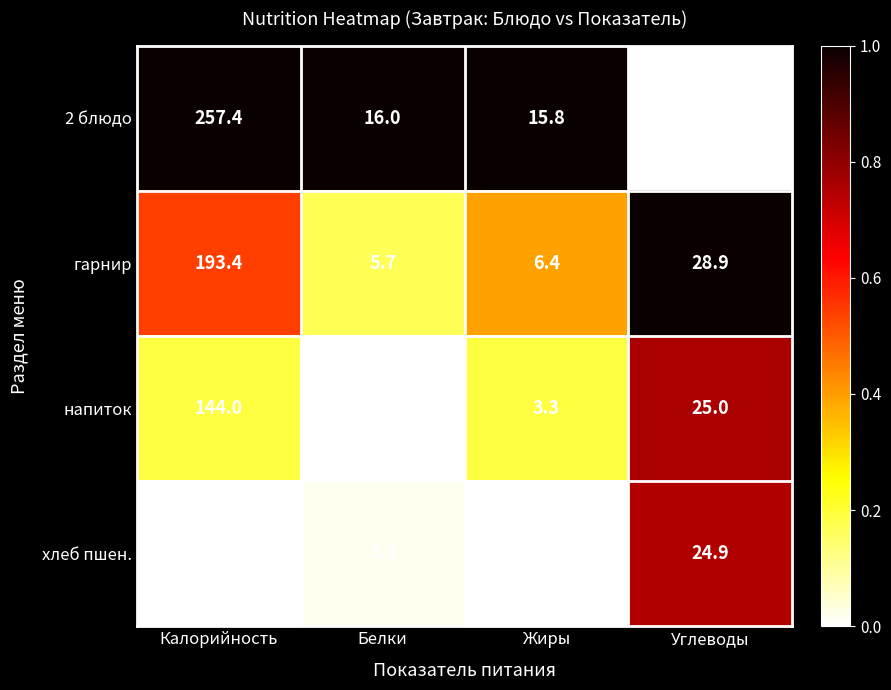

Where does the гарнир series first go above 28?

Калорийность